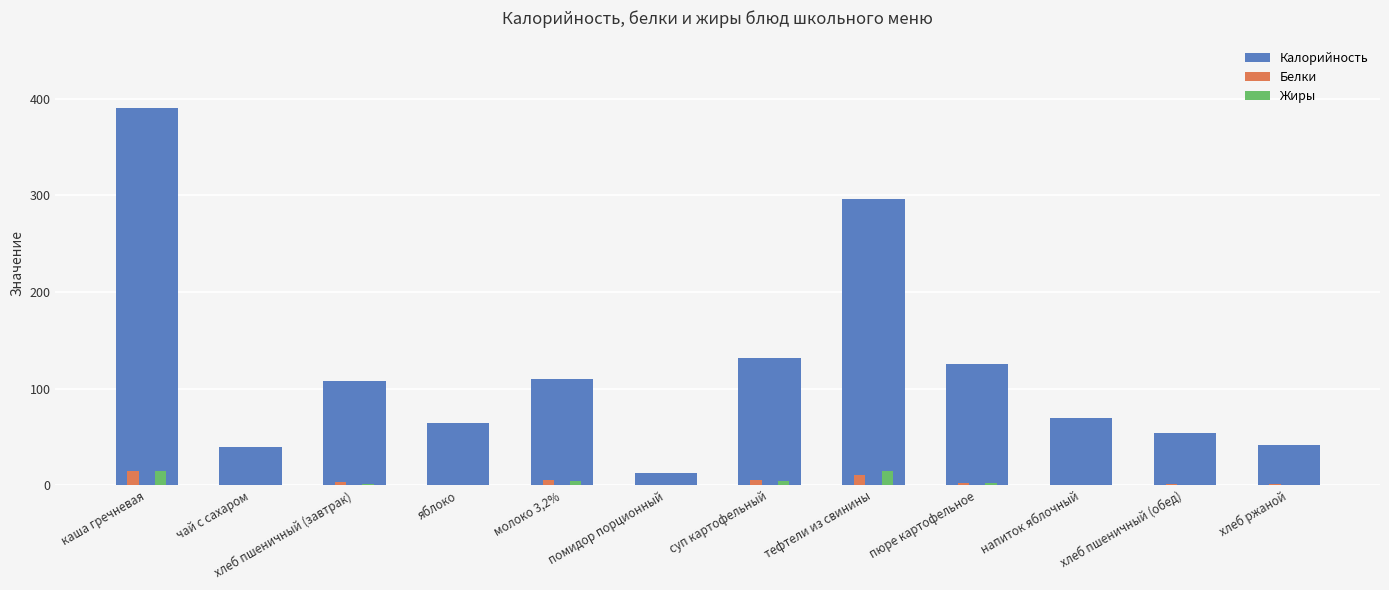

The Калорийность series shows 69.8 at напиток яблочный. True or false?

True